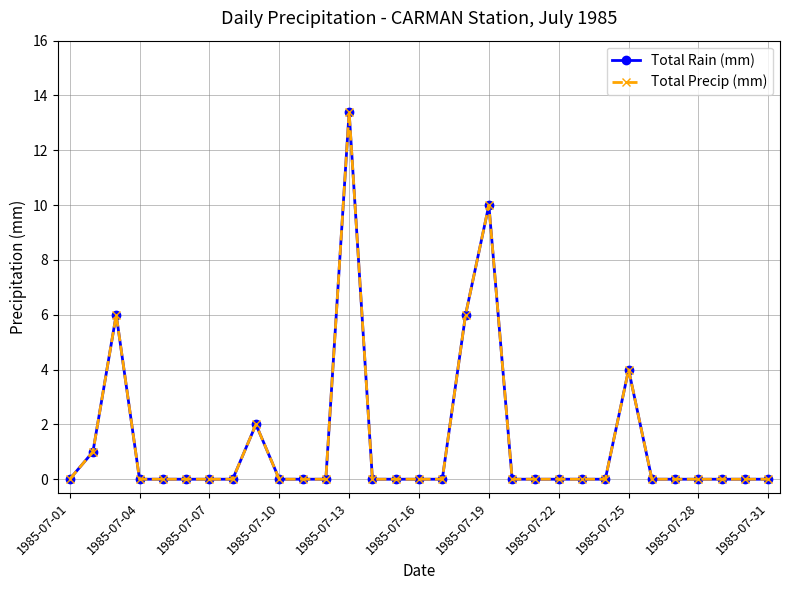

Is this an area chart (filled region under the line)?

No